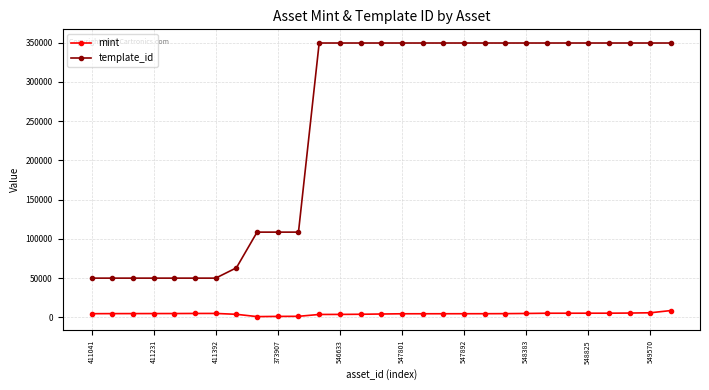

How many lines are shown in the chart?

2